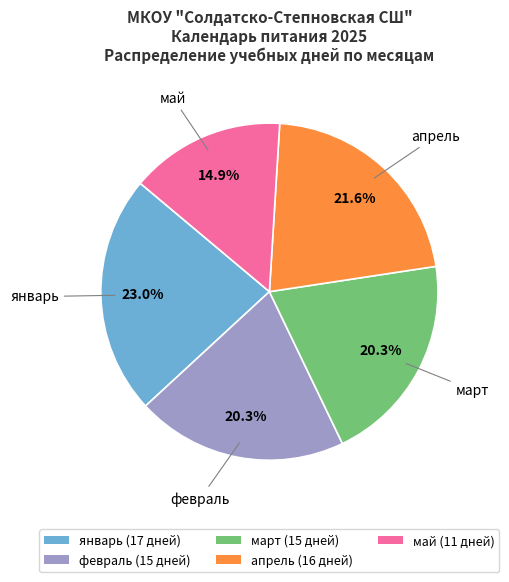

Which category has the biggest portion of the pie?

январь